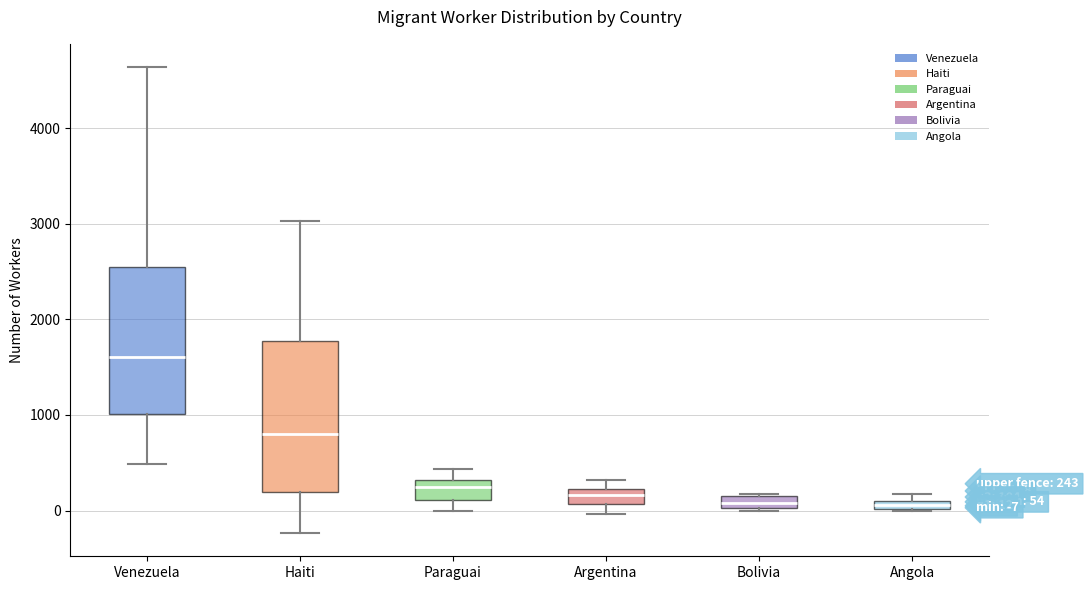

Which box has the highest median line?

Venezuela